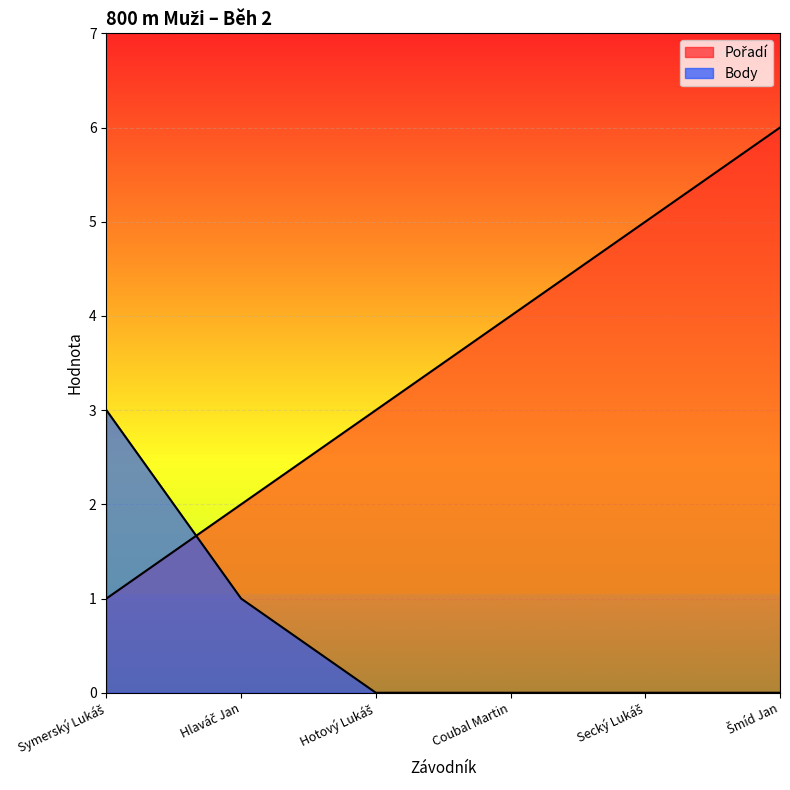

Which series ends up on top after the final intersection of Body and Pořadí?

Pořadí